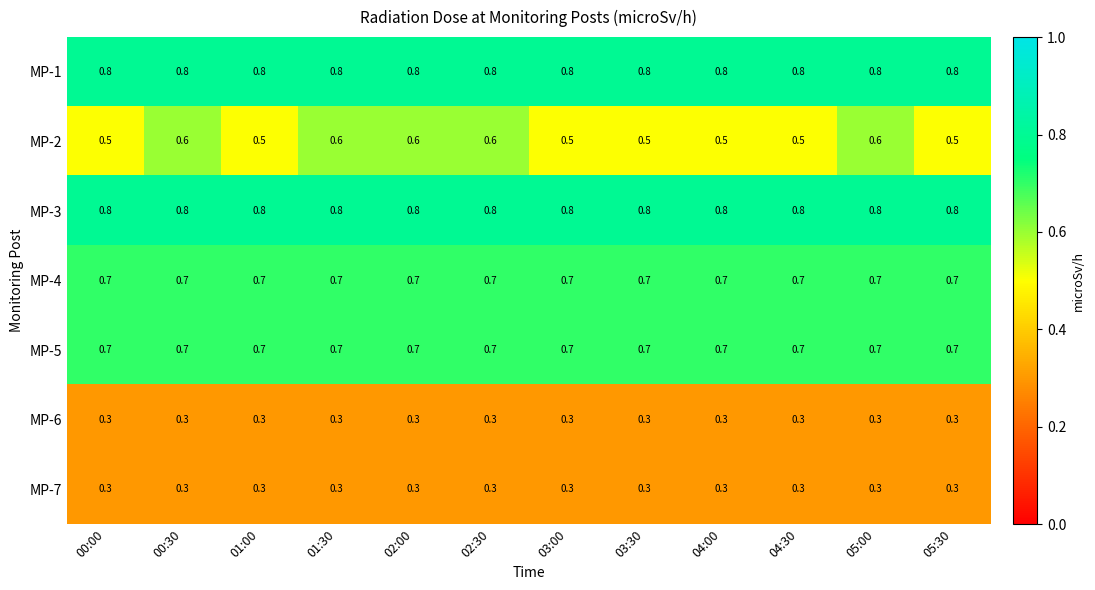

Is the value of MP-6 at 03:30 greater than the value of MP-3 at 03:30?

No